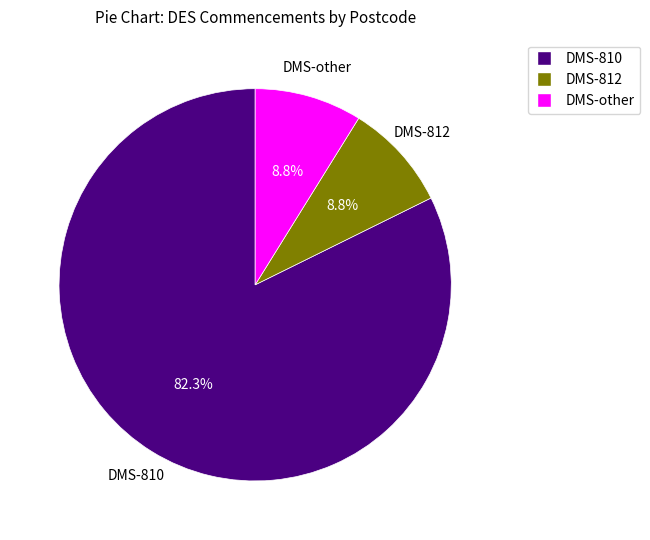

Is there any slice that represents more than half of the pie?

Yes